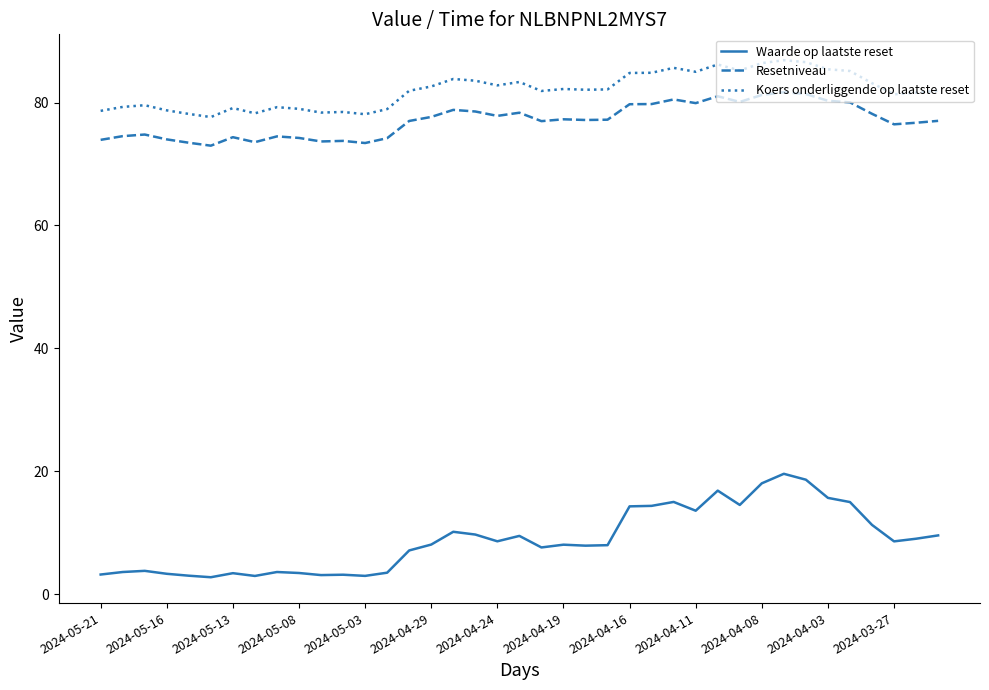

How many lines are shown in the chart?

3